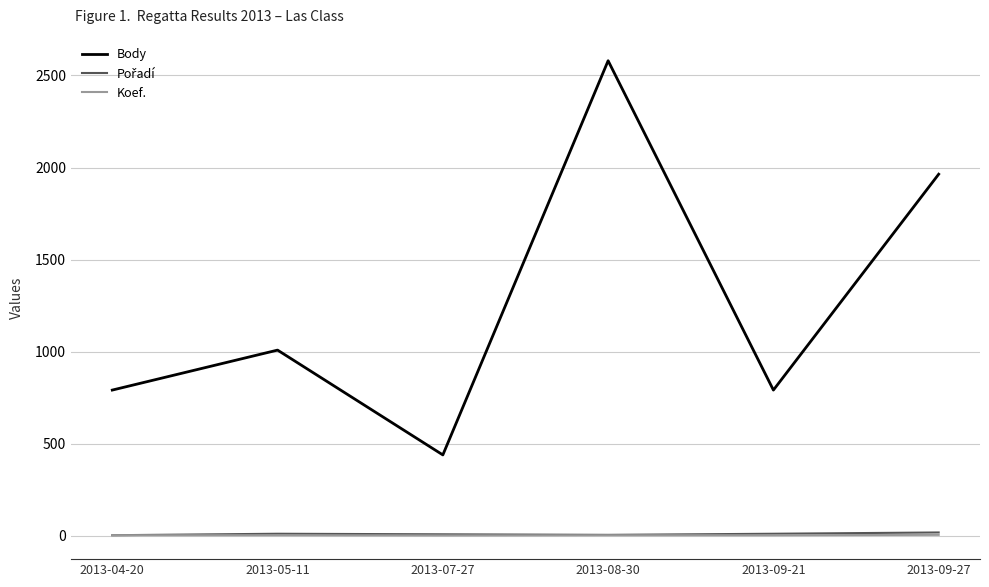

What value does the Body series have at 2013-09-21, to the nearest 10?

790